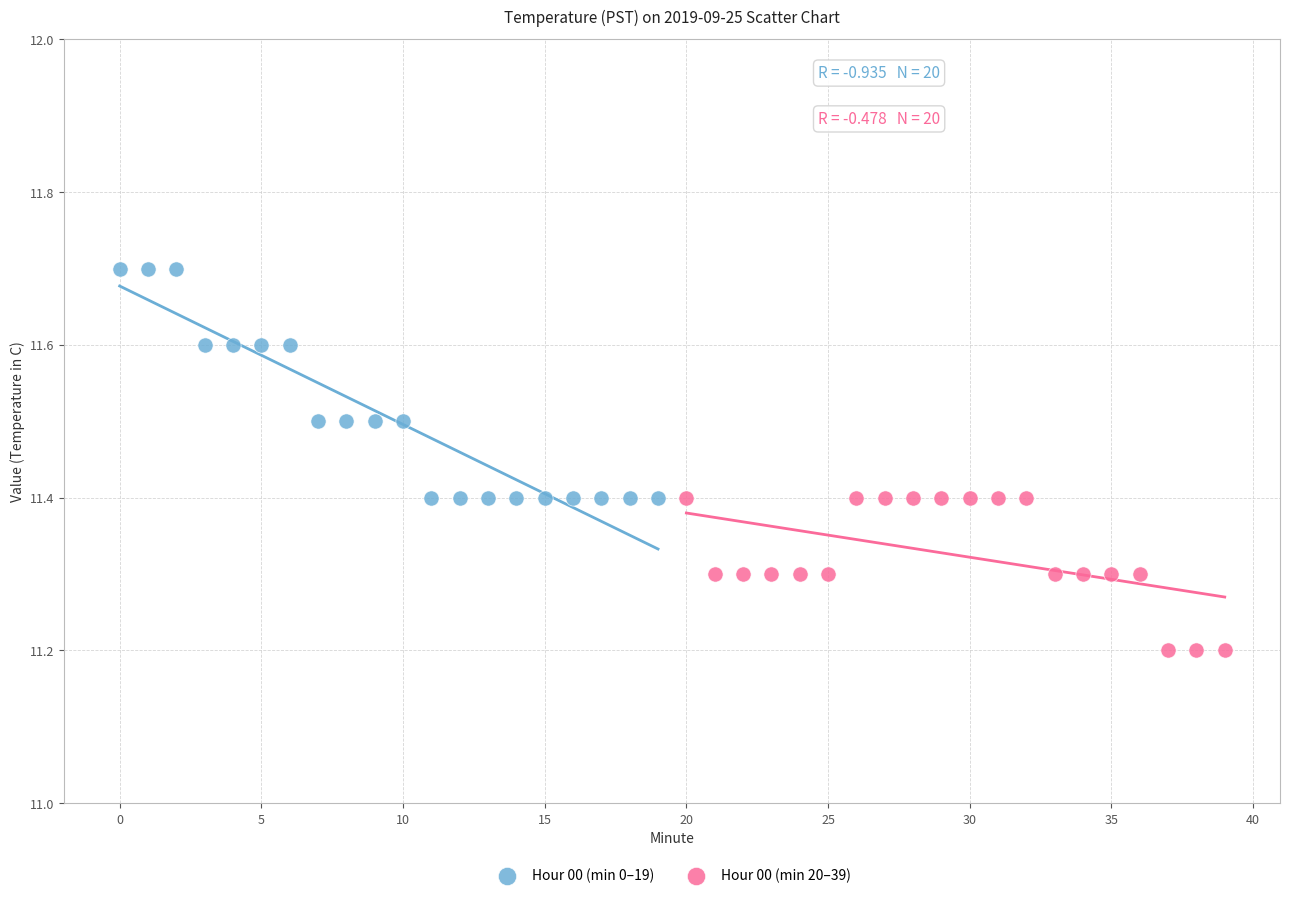

Which series contains the highest Y value?

Hour 00 (min 0–19)